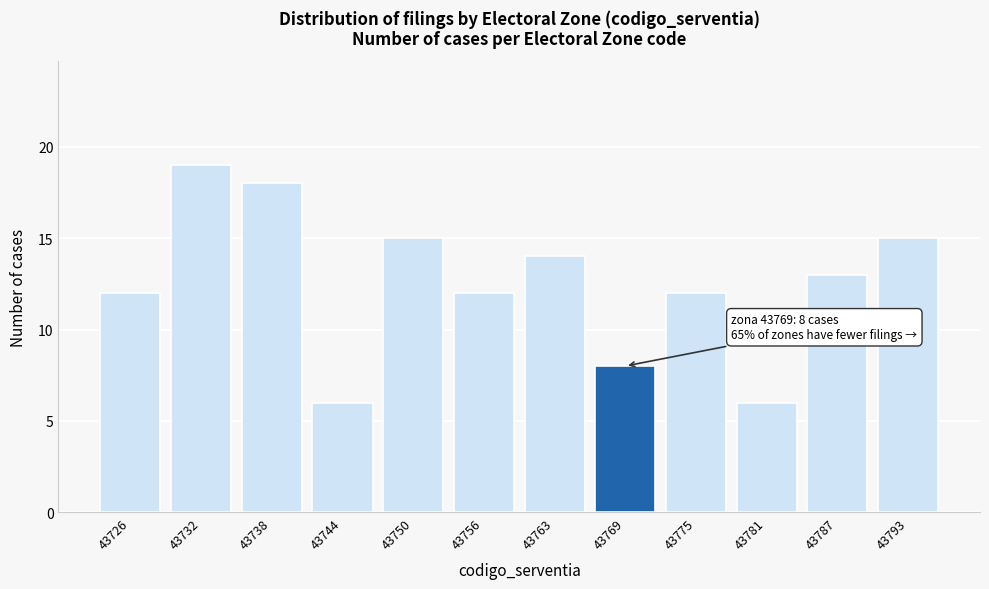

Reading left to right, extract all data points from this chart.

43726=12	43732=19	43738=18	43744=6	43750=15	43756=12	43763=14	43769=8	43775=12	43781=6	43787=13	43793=15